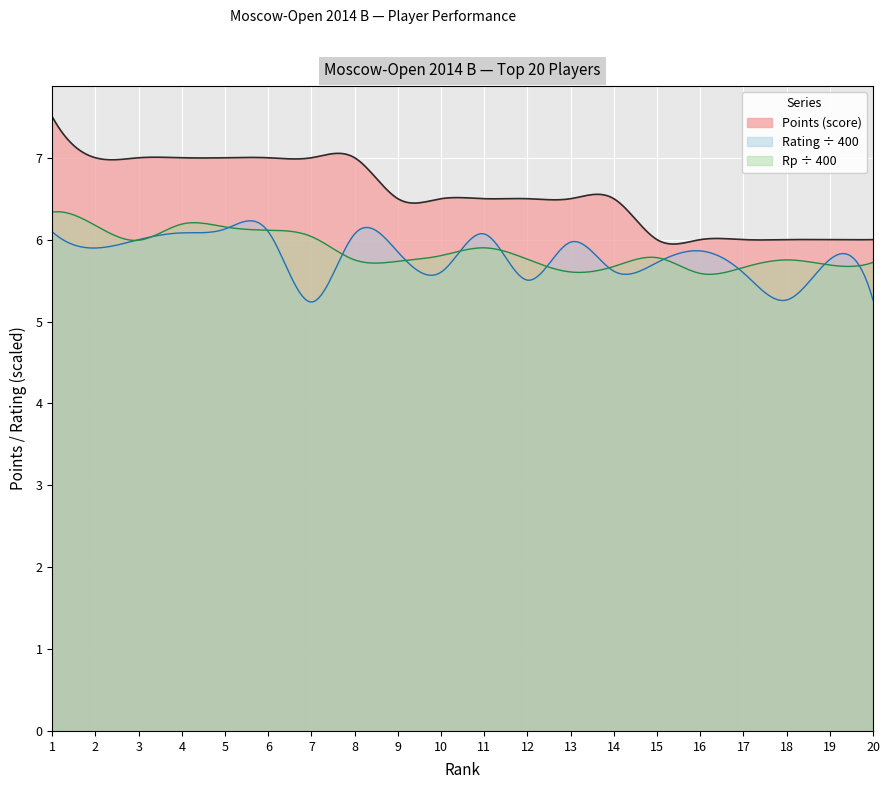

What is the difference between the maximum and minimum values?

1.5